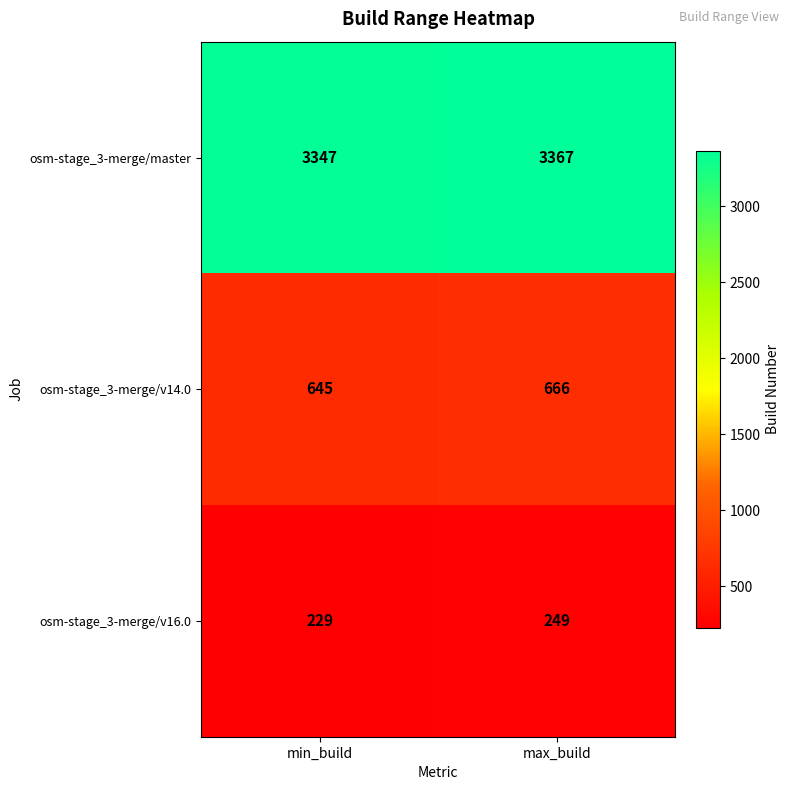

Read the osm-stage_3-merge/v16.0 value at max_build, to the nearest 5.

250